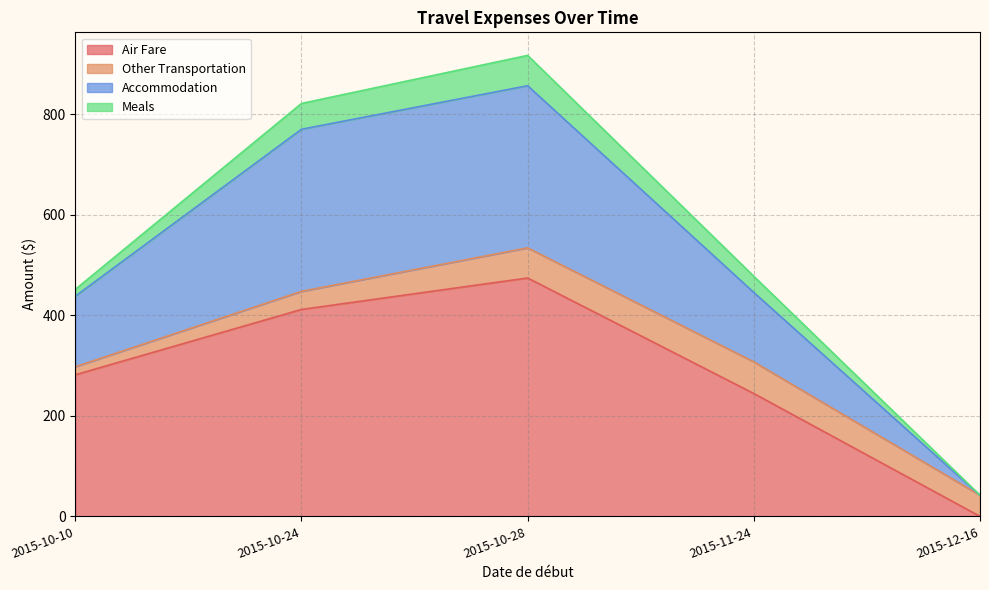

What is the label of the 4th point from the right?

2015-10-24